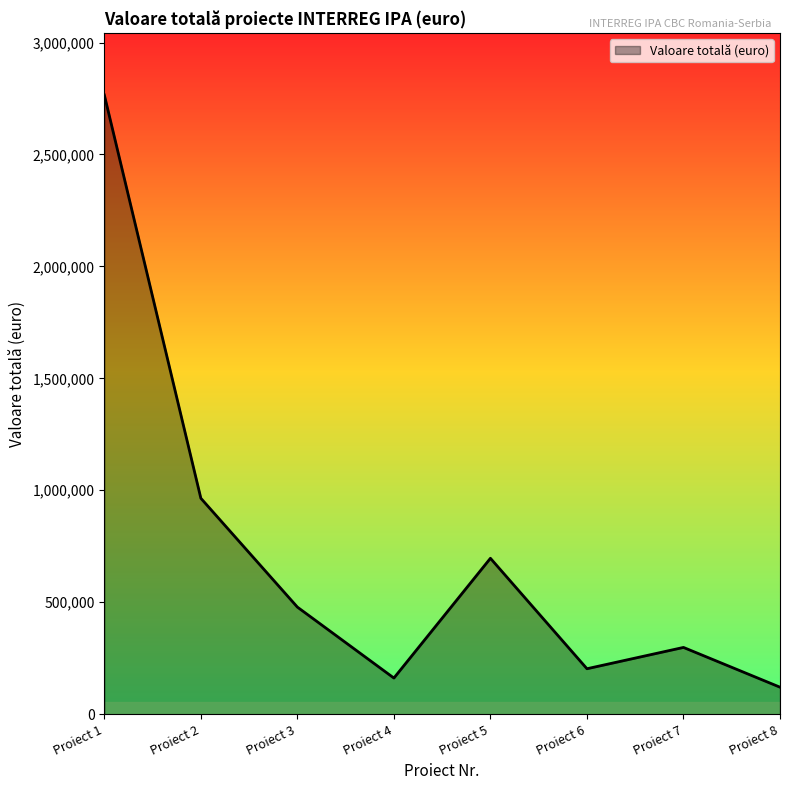

What is the difference between the second highest and minimum values?

843907.3